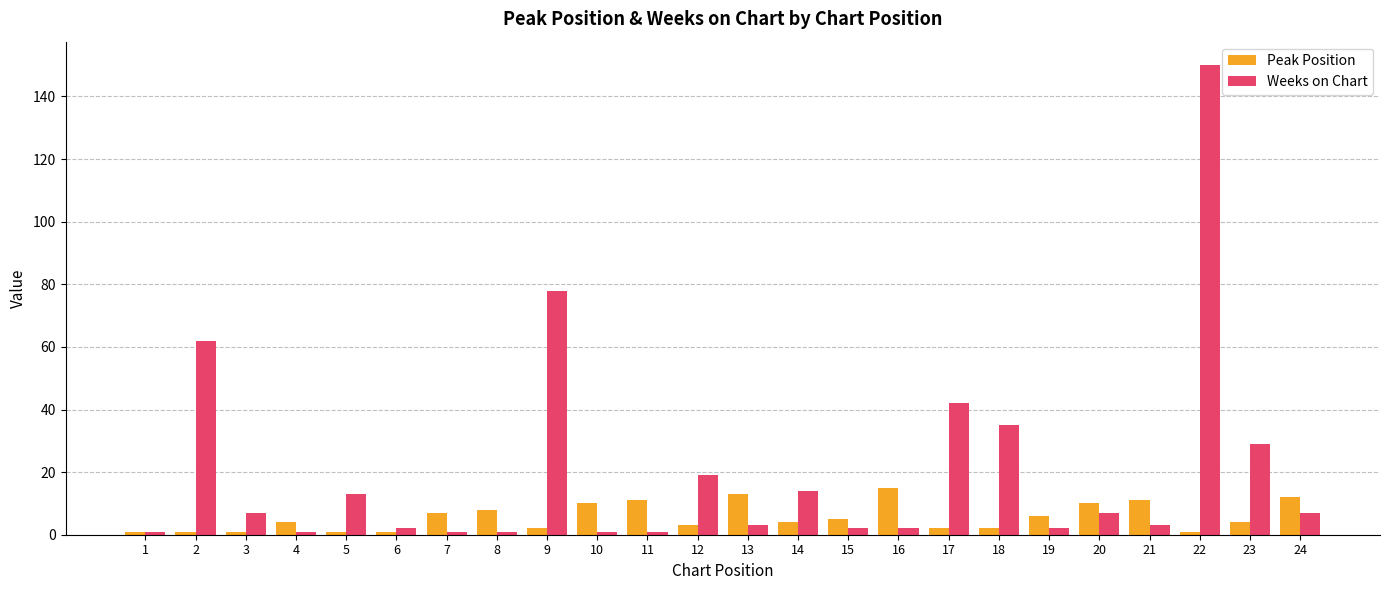

What are all the series names shown in the legend?

Peak Position, Weeks on Chart